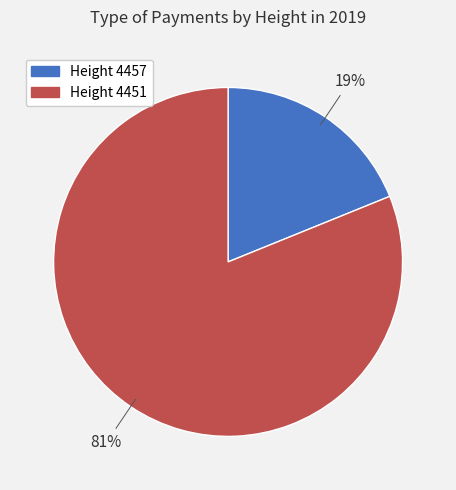

Which slice is the smallest?

Height 4457